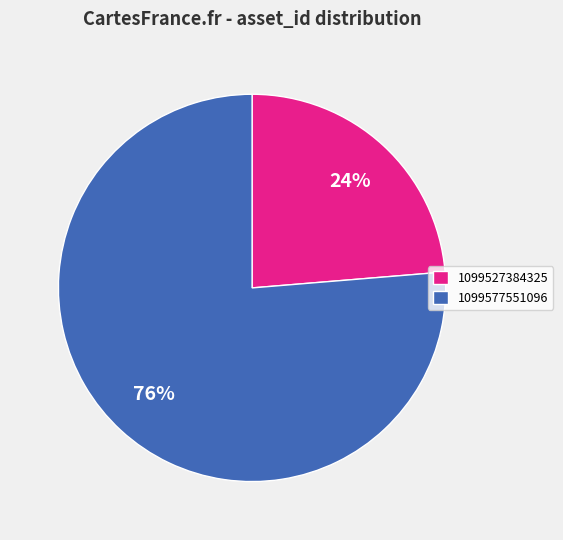

The 1099577551096 slice represents 76% of the pie. True or false?

True